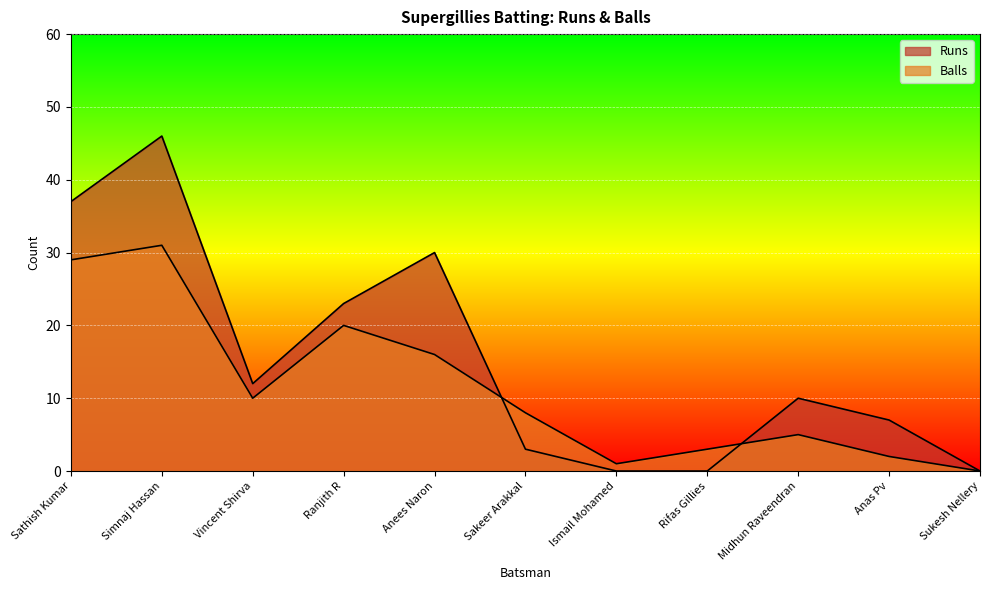

Reading right to left, what are all the values shown in this chart?

Runs: 0	7	10	0	0	3	30	23	12	46	37
Balls: 0	2	5	3	1	8	16	20	10	31	29